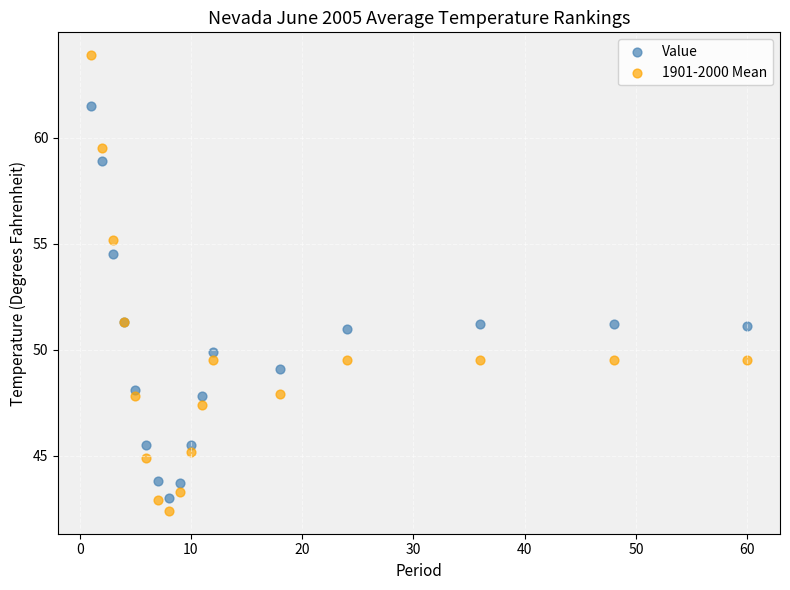

Which series contains the highest Y value?

1901-2000 Mean